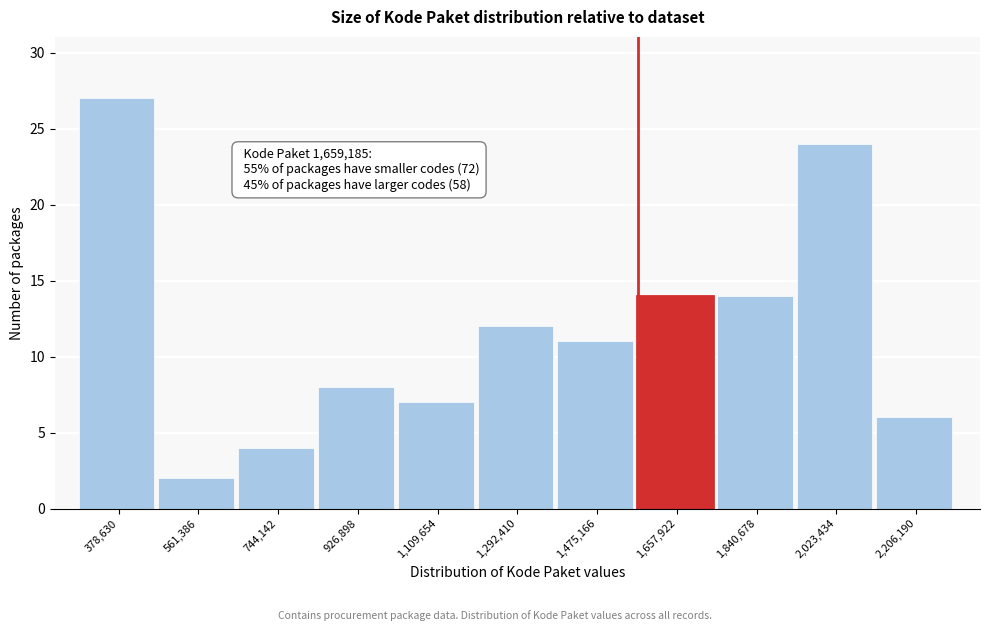

Reading right to left, extract all data points from this chart.

6	24	14	14	11	12	7	8	4	2	27